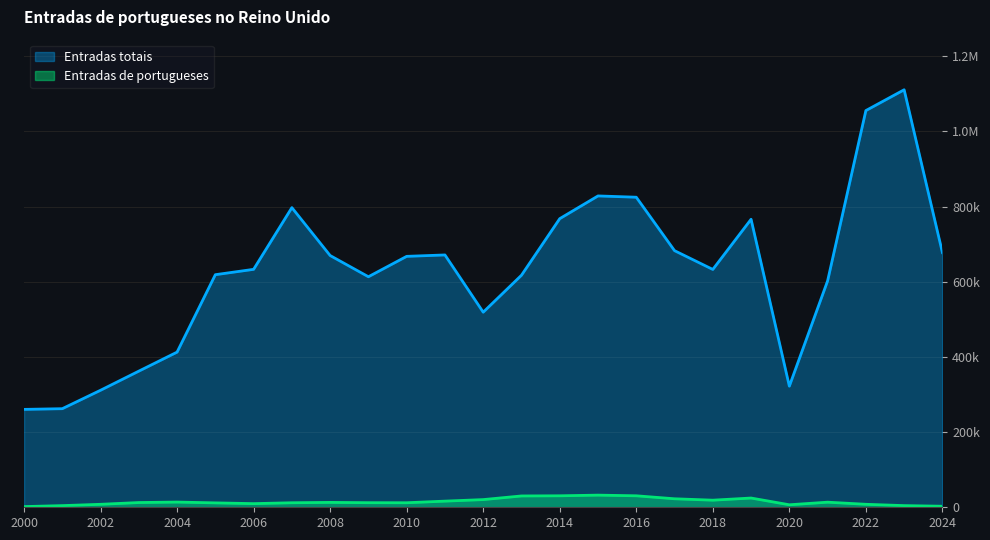

What is the value of the Entradas totais point at the 13th from the left?

518954